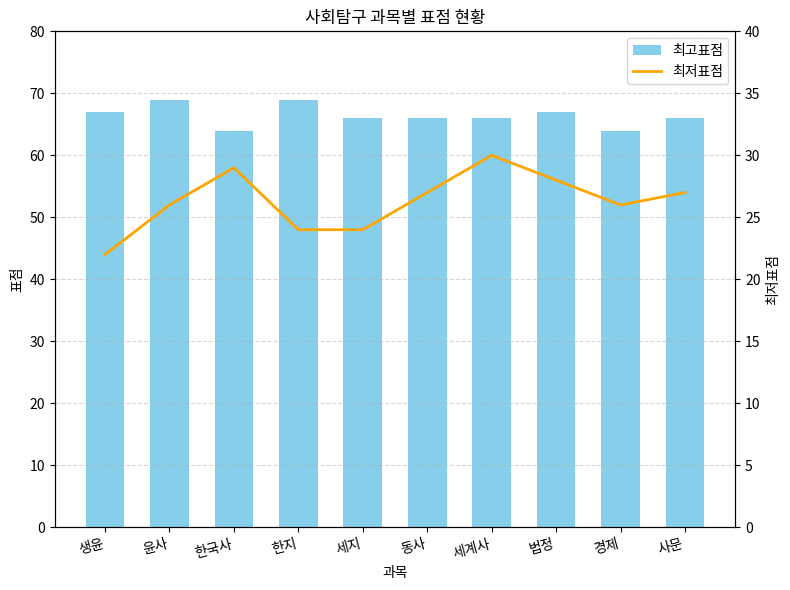

Reading left to right, extract all data points from this chart.

최고표점: 67	69	64	69	66	66	66	67	64	66
최저표점: 22	26	29	24	24	27	30	28	26	27